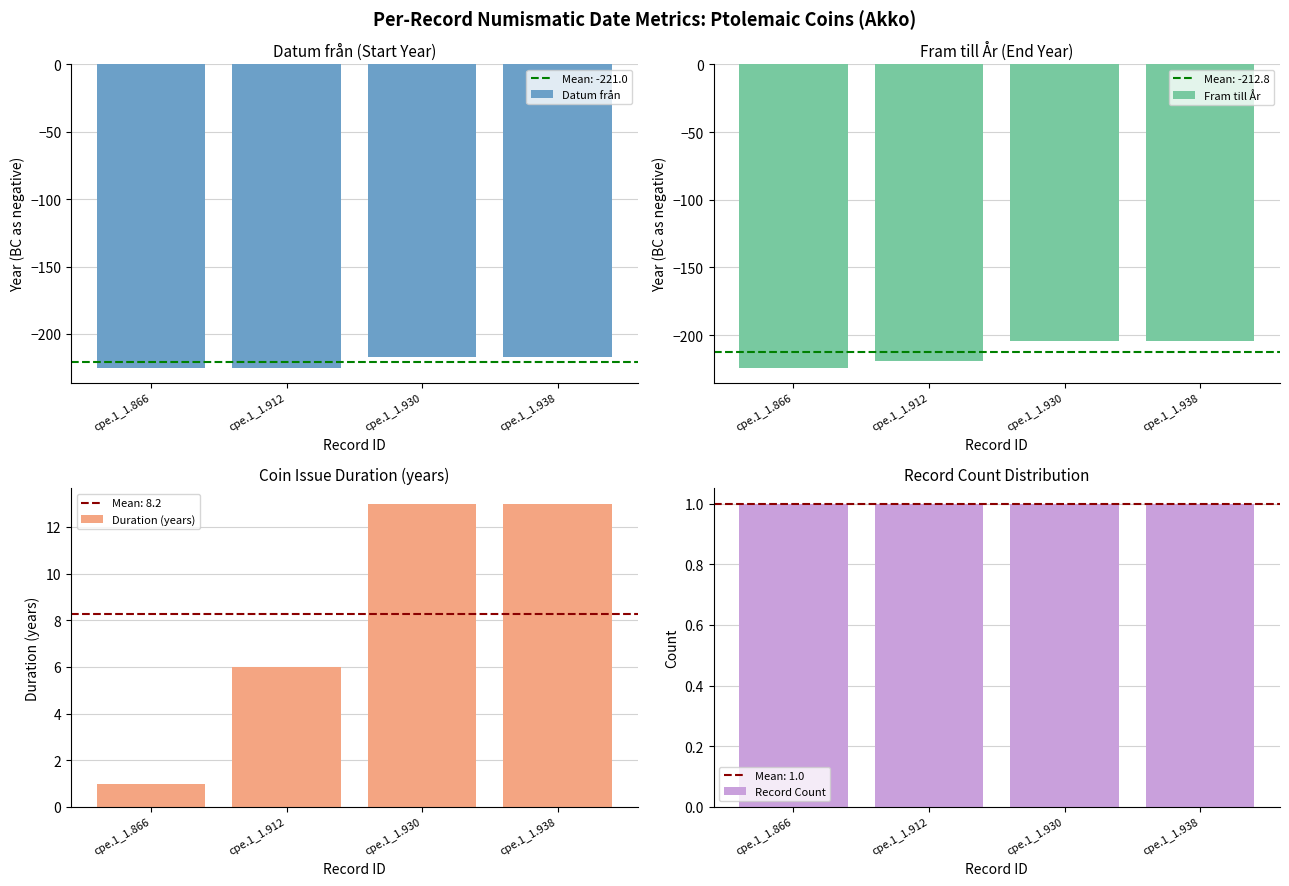

Reading right to left, transcribe all the data shown in this chart.

Datum från: cpe.1_1.938=-217	cpe.1_1.930=-217	cpe.1_1.912=-225	cpe.1_1.866=-225
Fram till År: cpe.1_1.938=-204	cpe.1_1.930=-204	cpe.1_1.912=-219	cpe.1_1.866=-224
Duration (years): cpe.1_1.938=13	cpe.1_1.930=13	cpe.1_1.912=6	cpe.1_1.866=1
Record Count: cpe.1_1.938=1	cpe.1_1.930=1	cpe.1_1.912=1	cpe.1_1.866=1